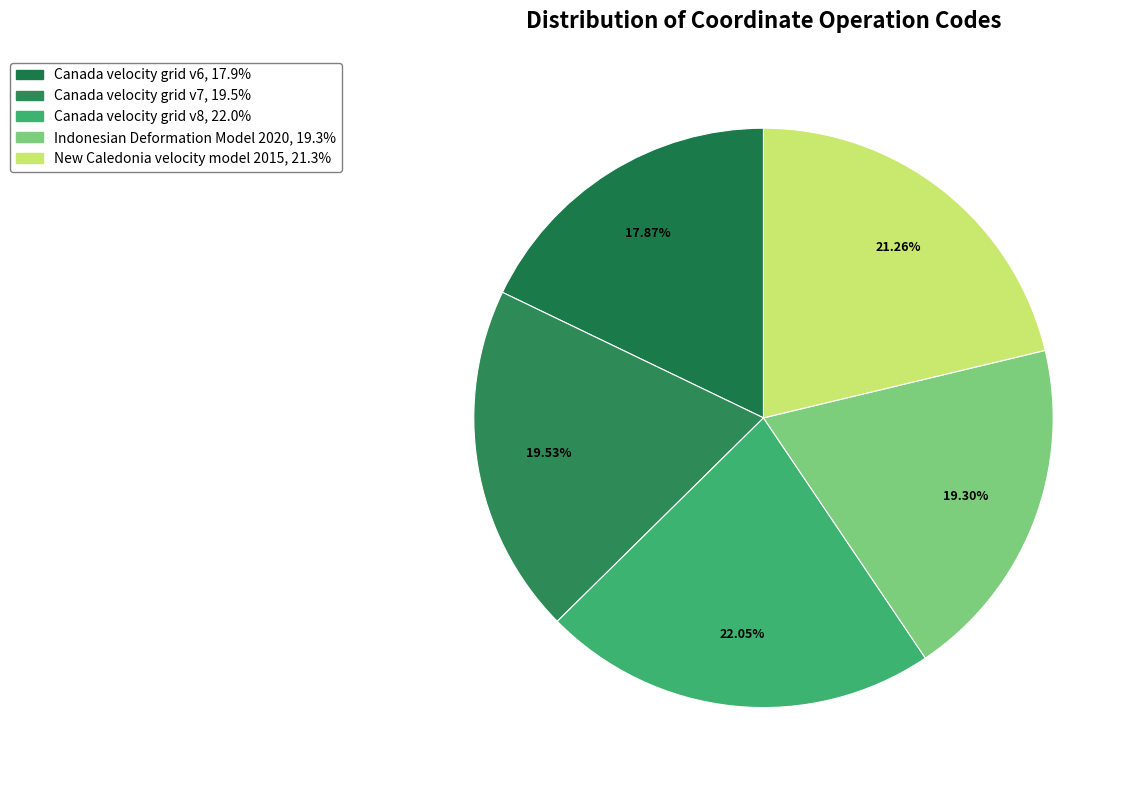

Count the number of slices in the pie.

5